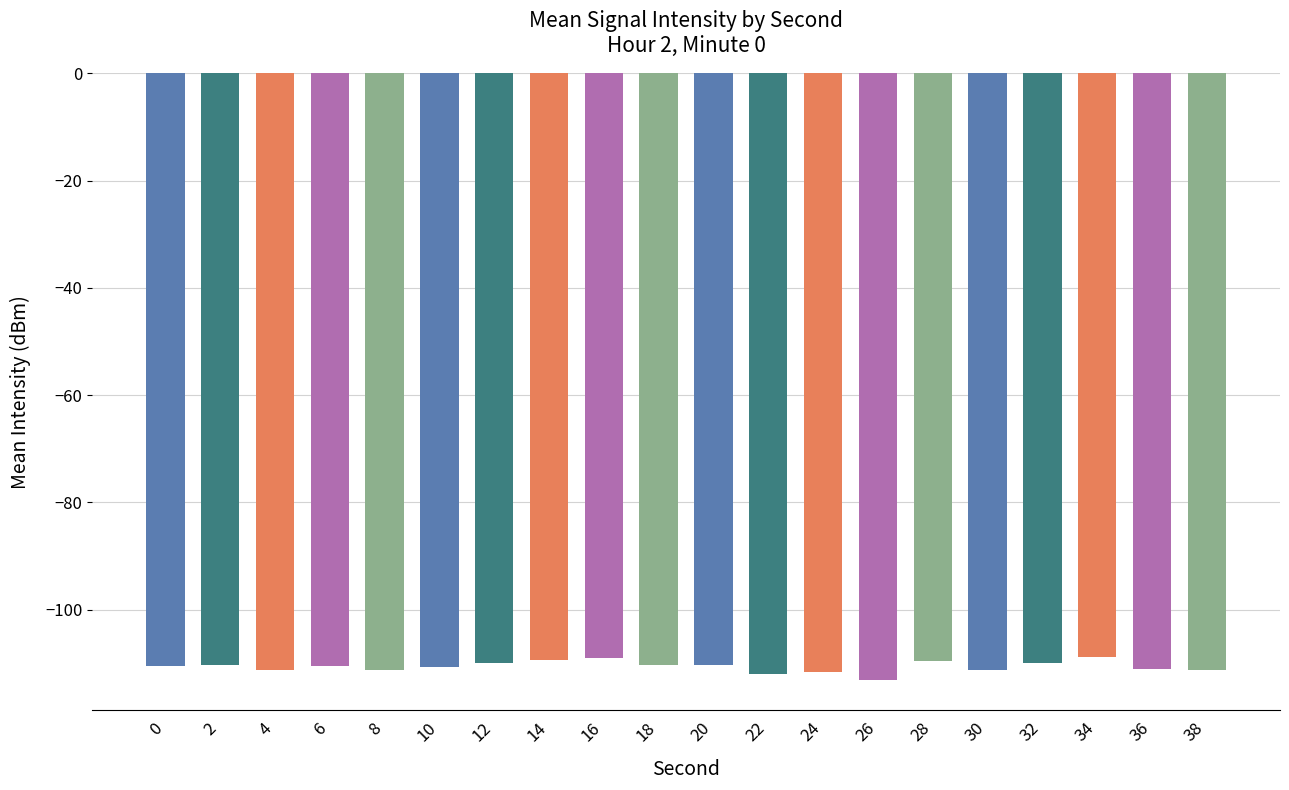

Are the bars grouped side by side (vs. stacked)?

No